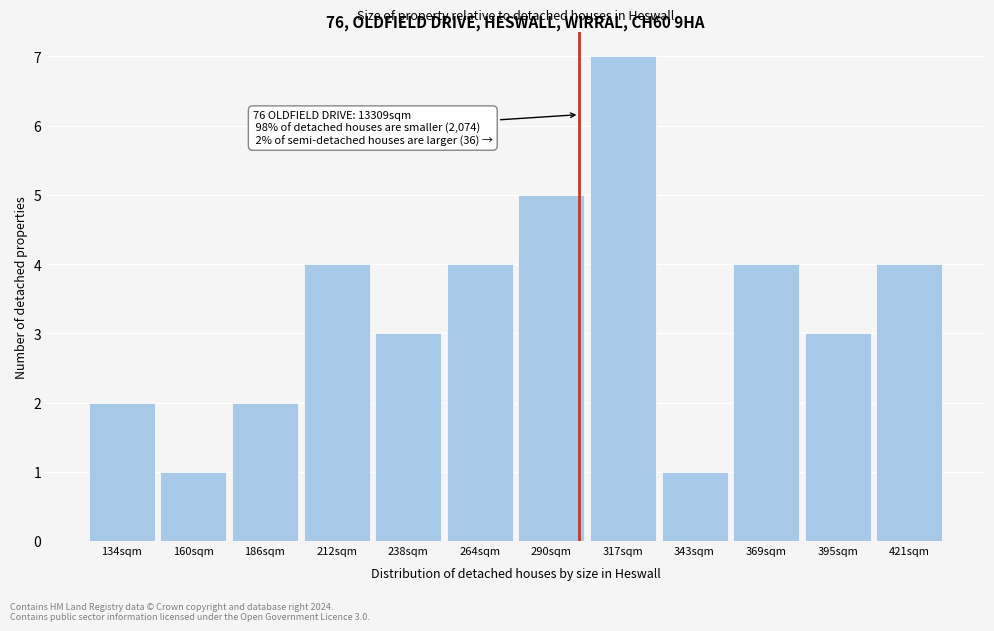

Reading right to left, transcribe all the data shown in this chart.

4	3	4	1	7	5	4	3	4	2	1	2